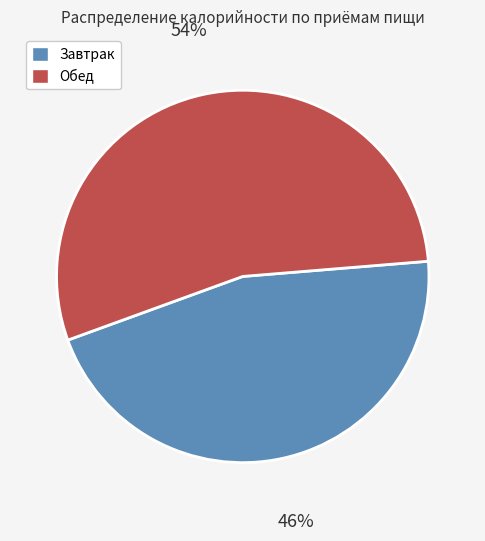

Between Завтрак and Обед, which is larger?

Обед